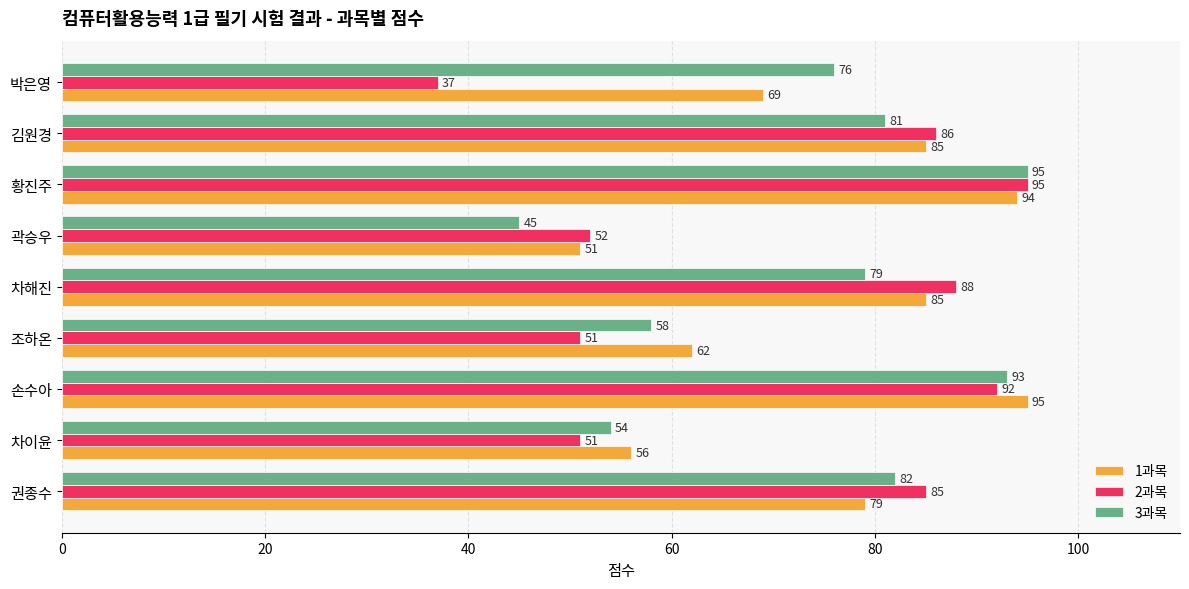

What are all the series names shown in the legend?

1과목, 2과목, 3과목